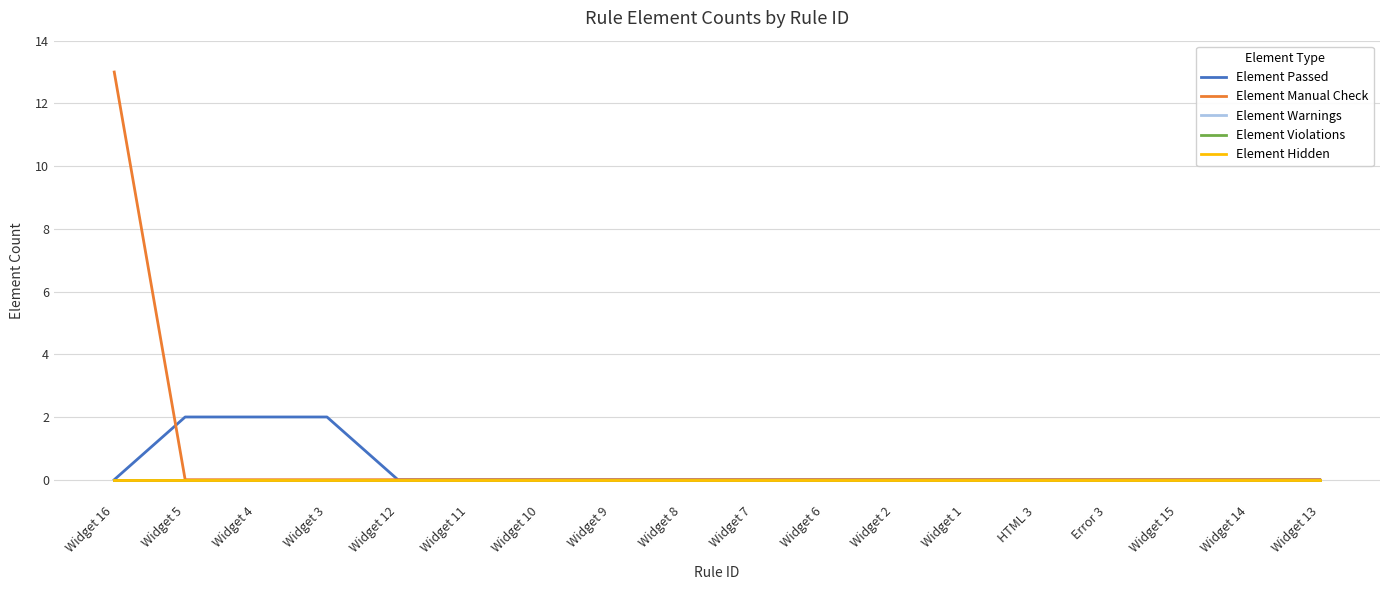

Is this an area chart (filled region under the line)?

No